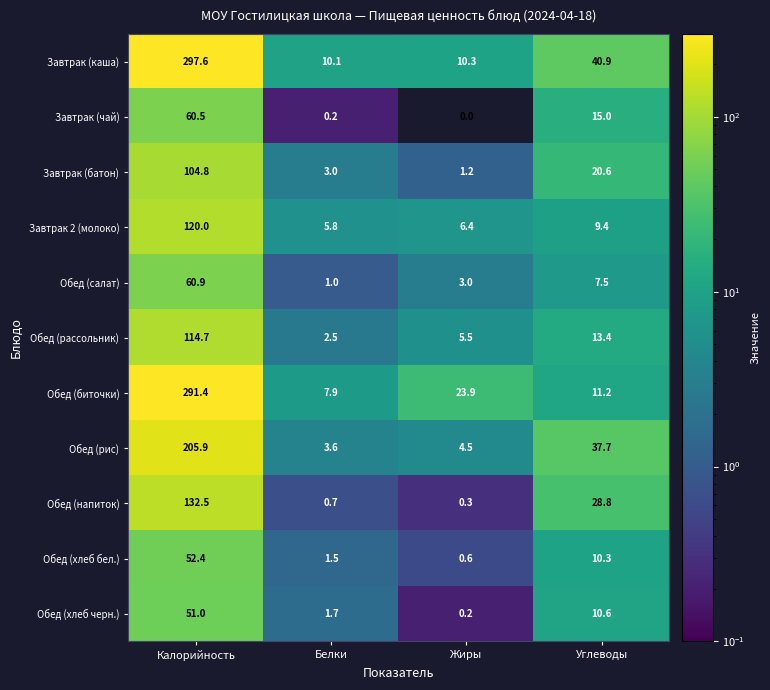

What is the sum of all Завтрак 2 (молоко) values?

141.6